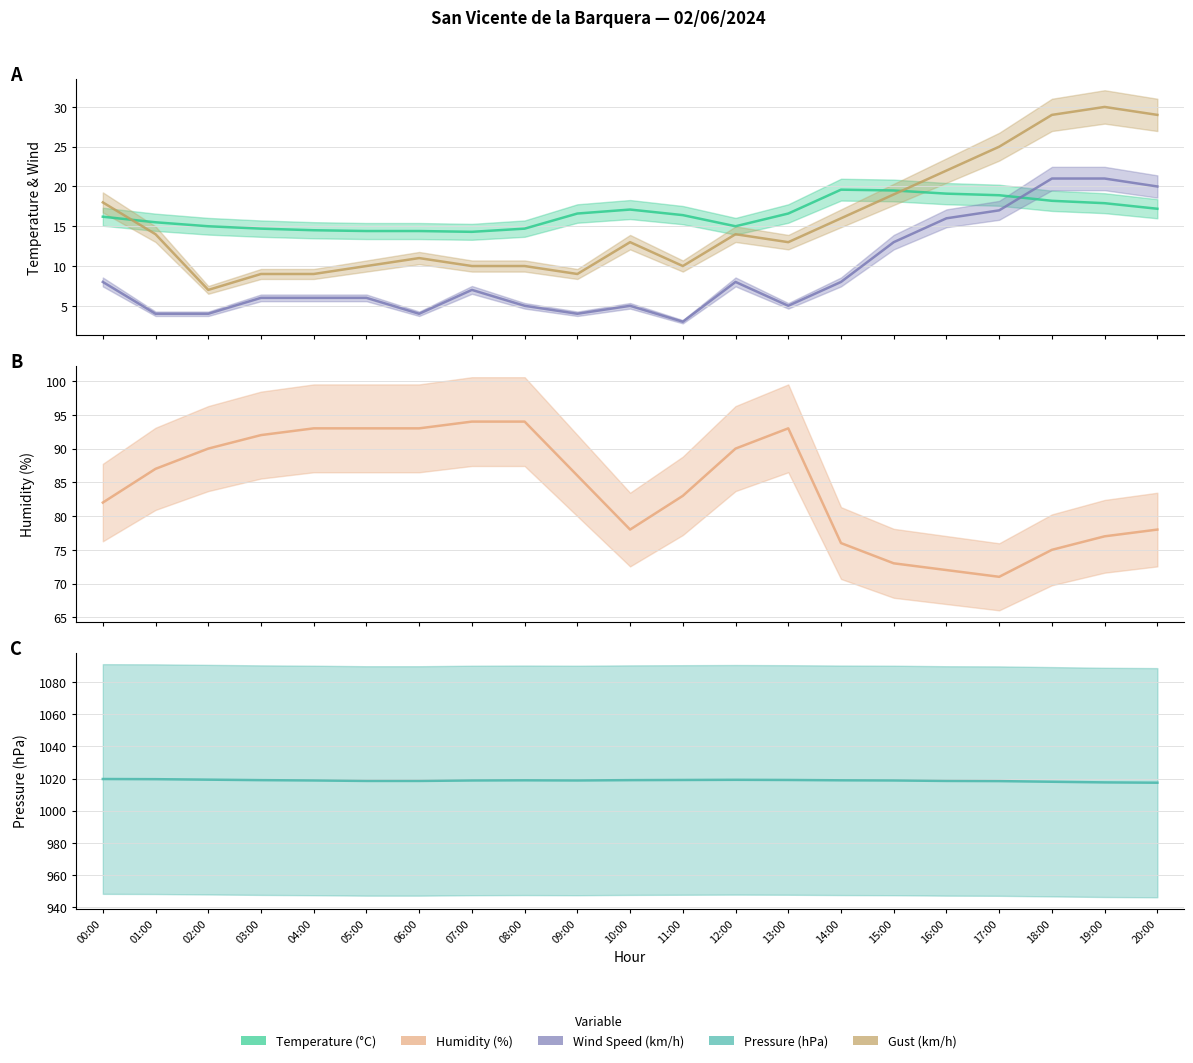

Which series has the largest total across all categories?

Pressure (hPa)